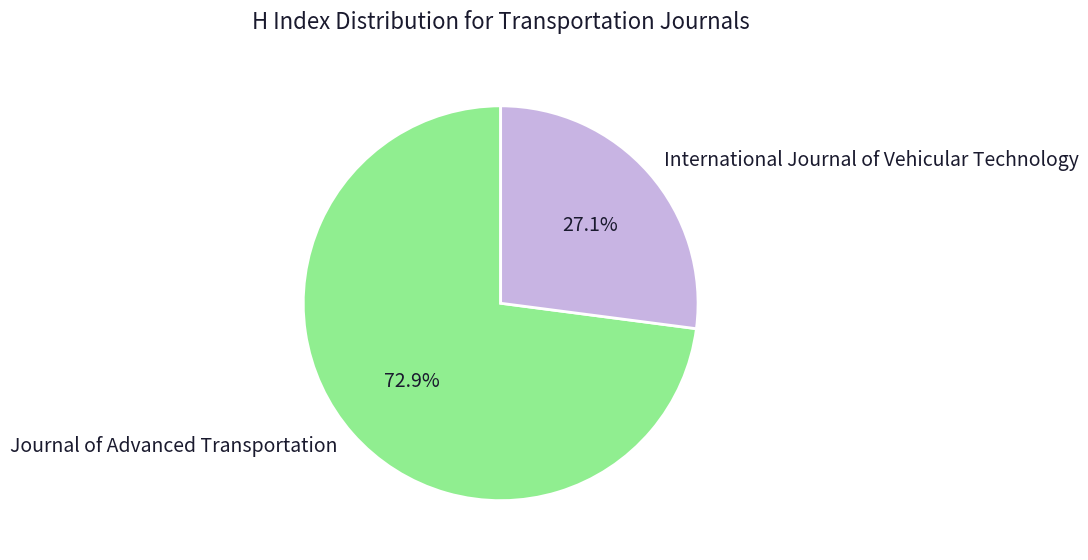

Rank the categories by value from lowest to highest.

International Journal of Vehicular Technology, Journal of Advanced Transportation